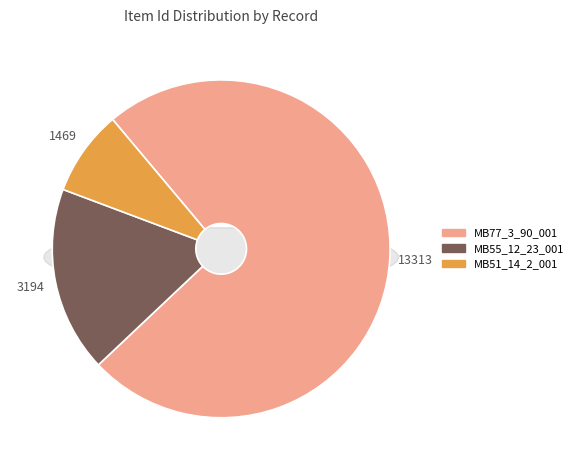

Rank the categories by value from highest to lowest.

Text Document (MB77_3_90_001), Text Document (MB55_12_23_001), Text Document (MB51_14_2_001)